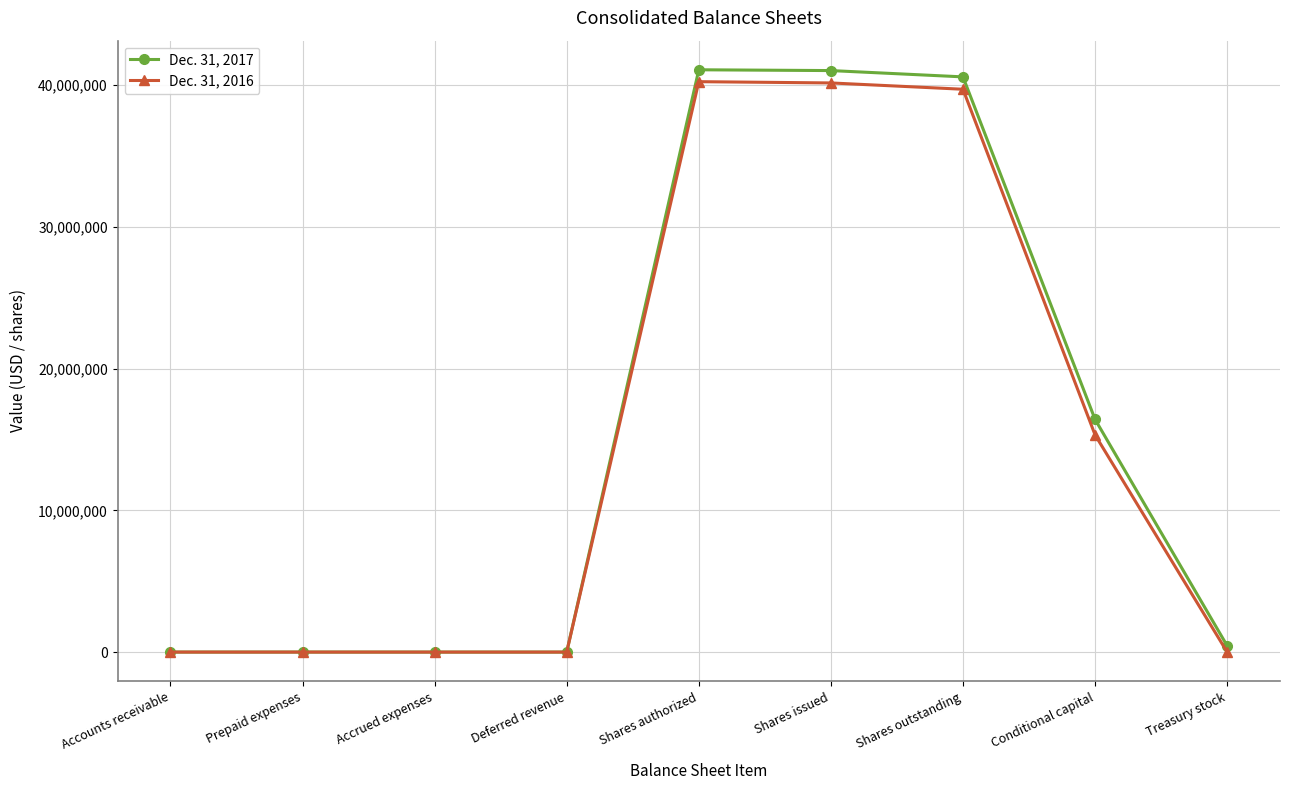

Rank the series by their maximum value, from highest to lowest.

Dec. 31, 2017, Dec. 31, 2016